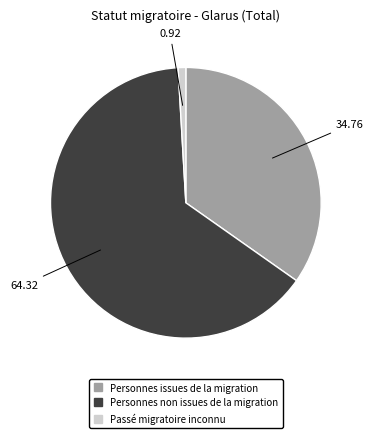

Which category has the smallest portion of the pie?

Passé migratoire inconnu